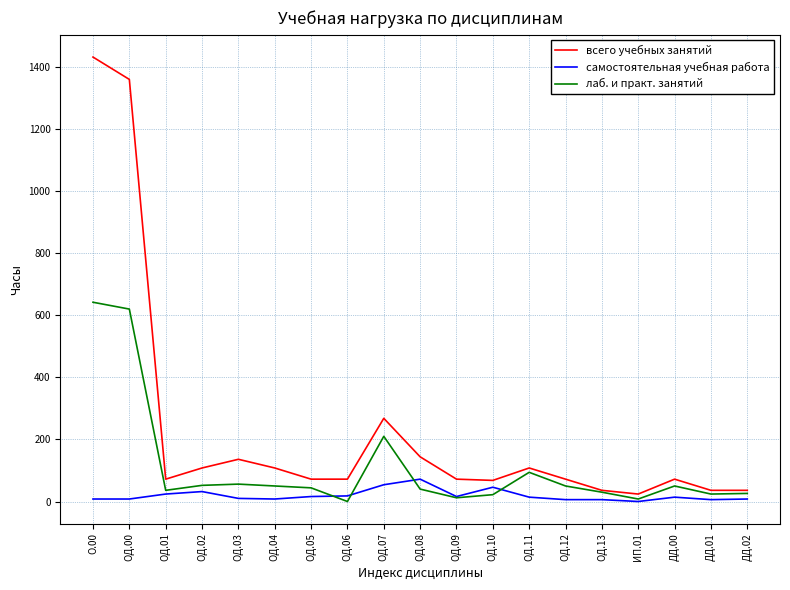

Rank the series by their average value, from lowest to highest.

самостоятельная учебная работа, лаб. и практ. занятий, всего учебных занятий